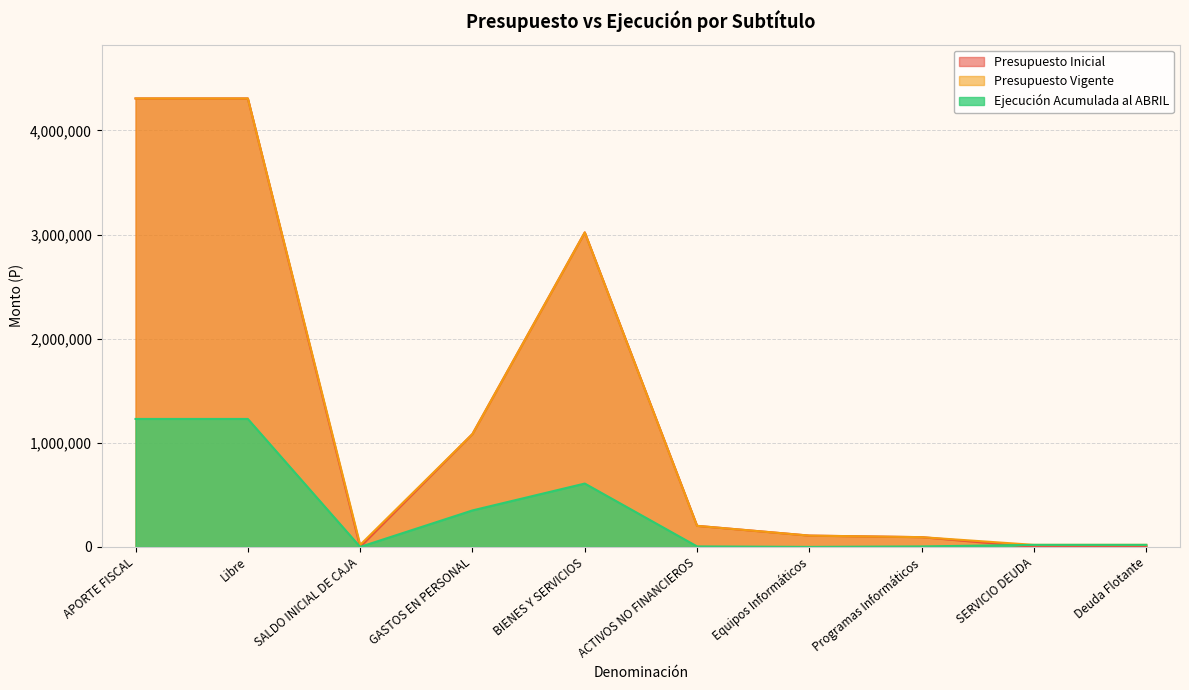

Which label corresponds to the smallest value in the chart?

SALDO INICIAL DE CAJA